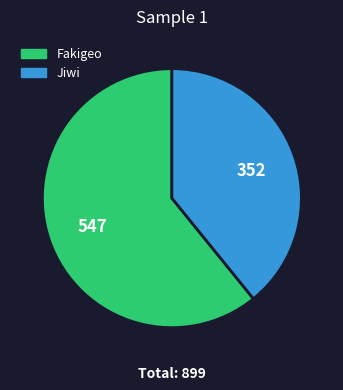

What is the ratio of the value at Fakigeo to the value at Jiwi?

1.6